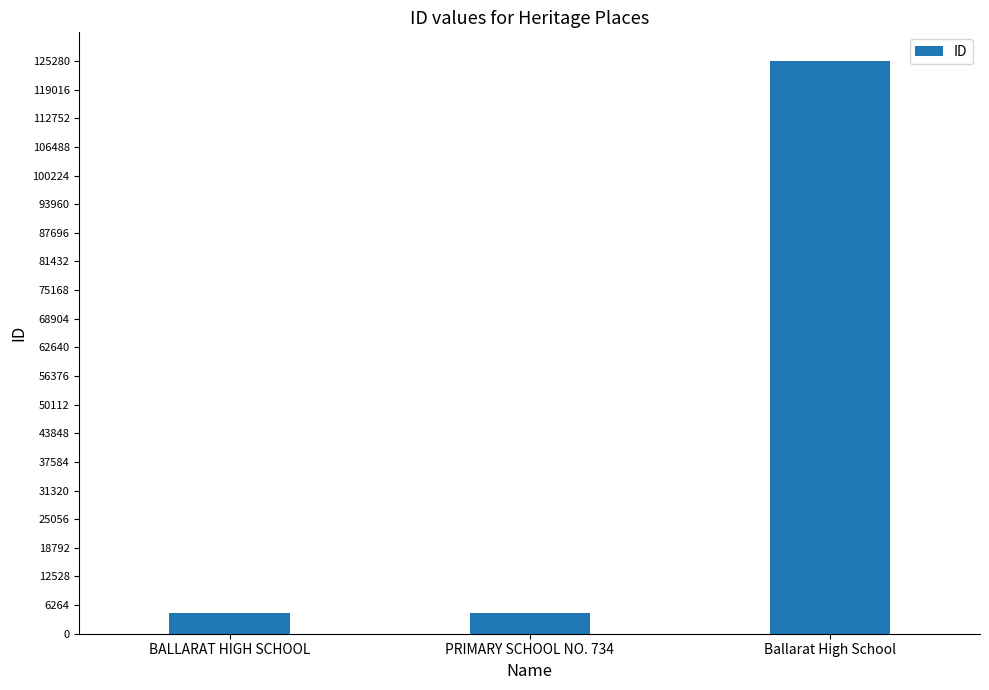

What is the label of the 1st bar from the right?

Ballarat High School